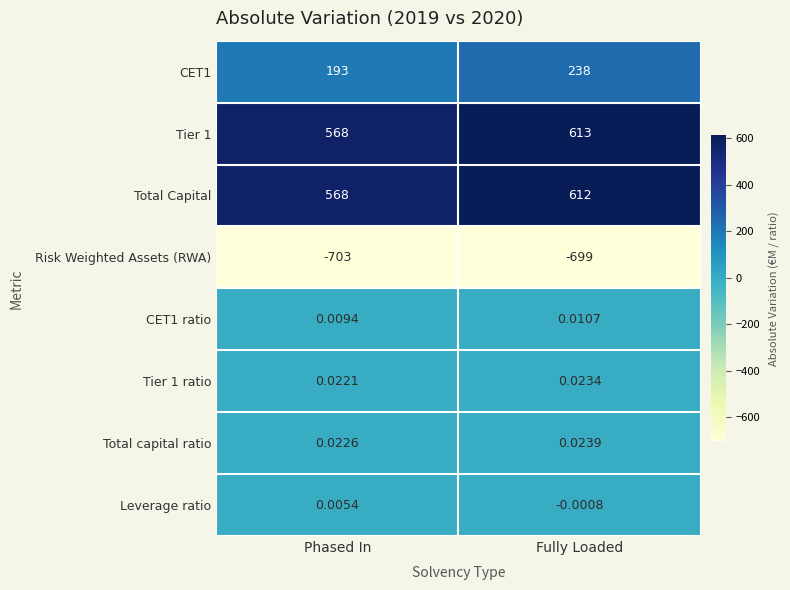

At which label is Total Capital closest to 590?

Phased In